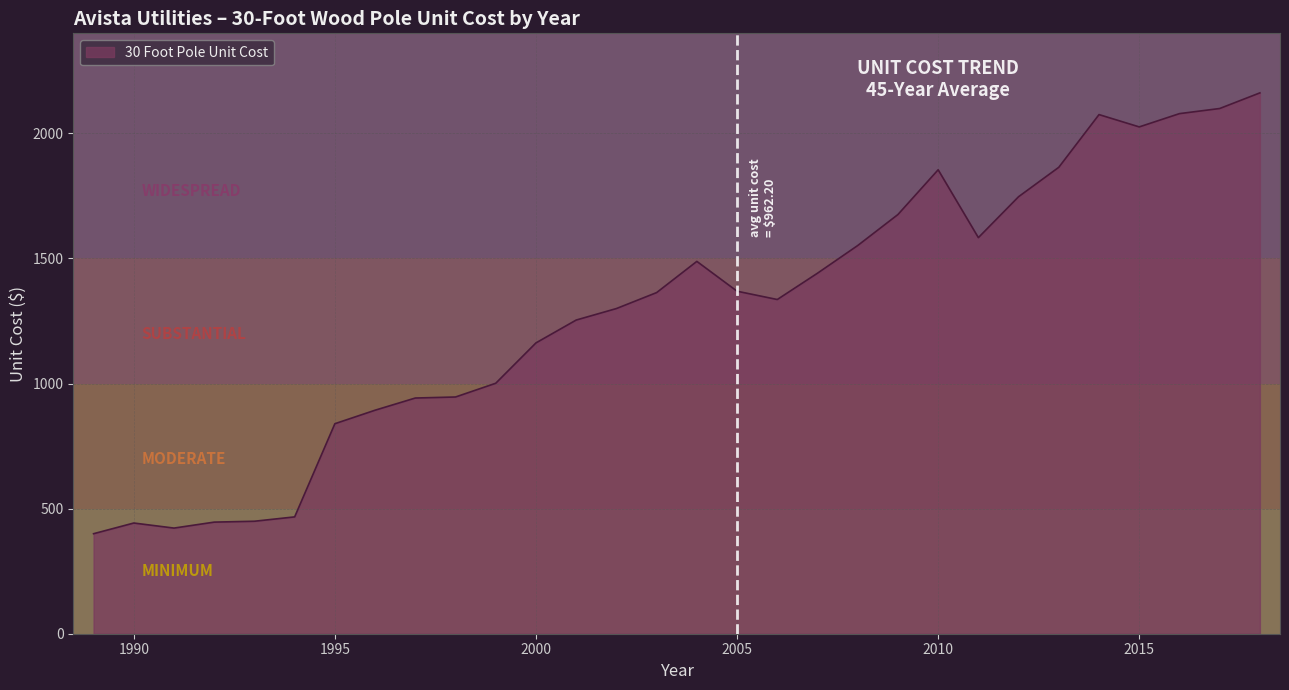

What is the minimum value shown in the chart?

399.8